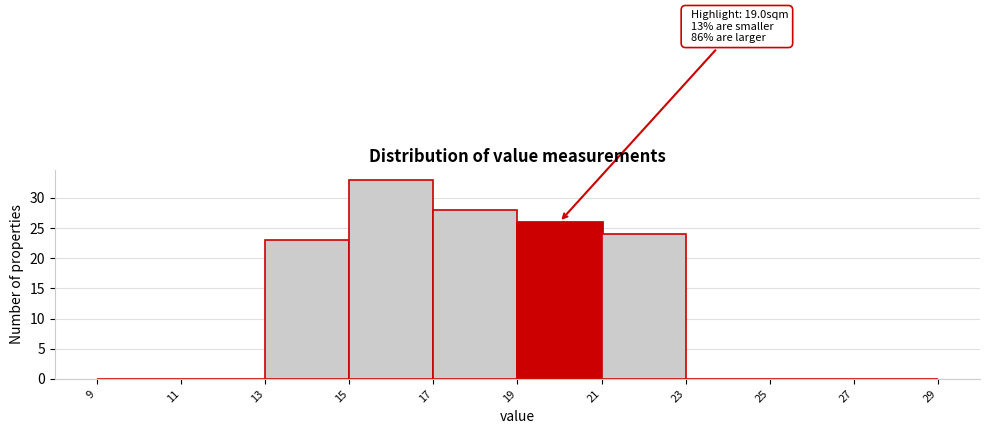

Which range on the x-axis has the tallest bar?

15 to 17